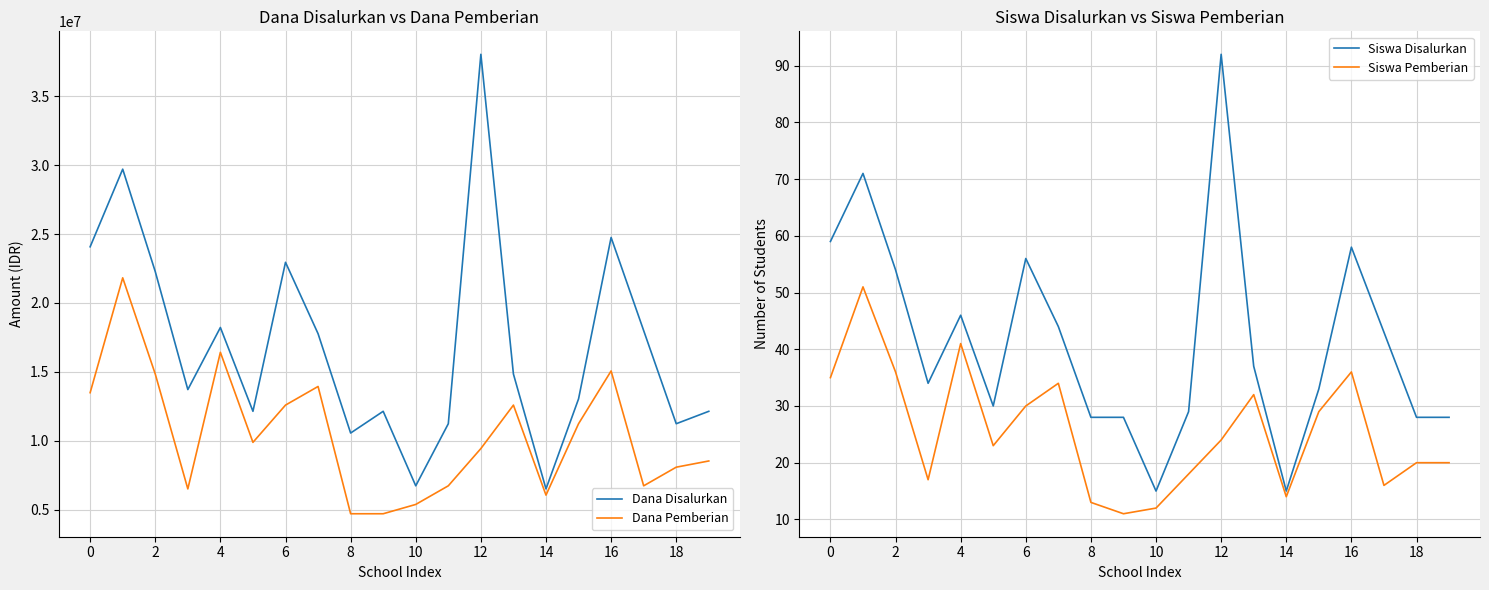

Is the value of Dana Pemberian at 4 greater than the value of Dana Disalurkan at 16?

No